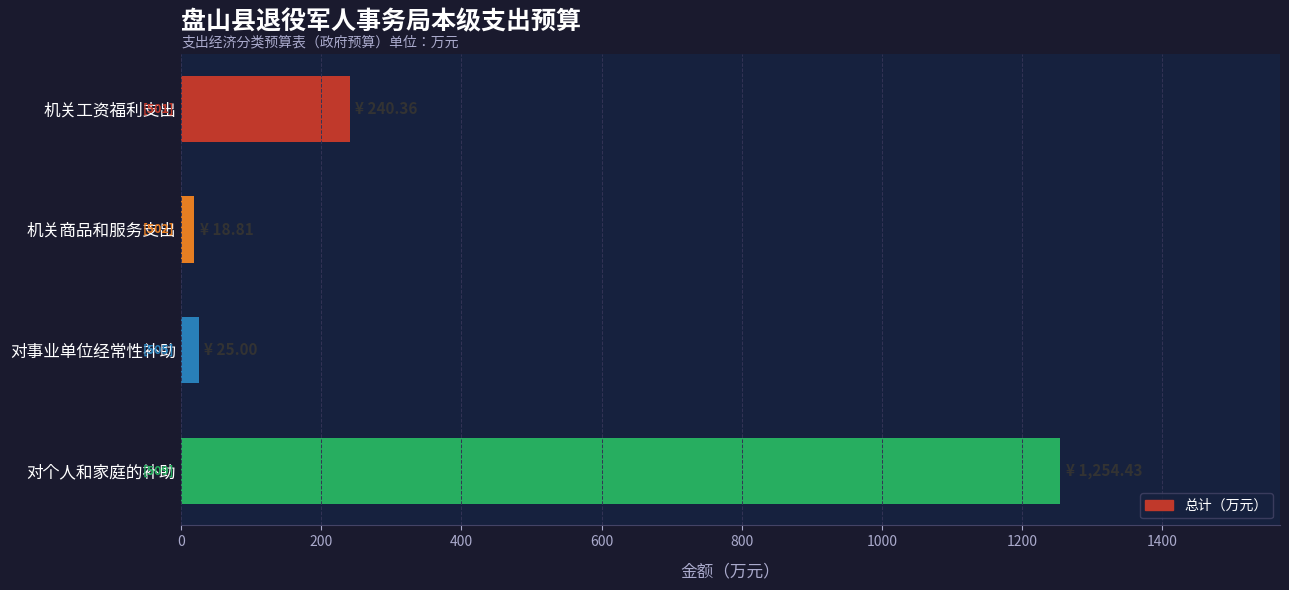

What is the label of the 2nd bar from the top?

机关商品和服务支出